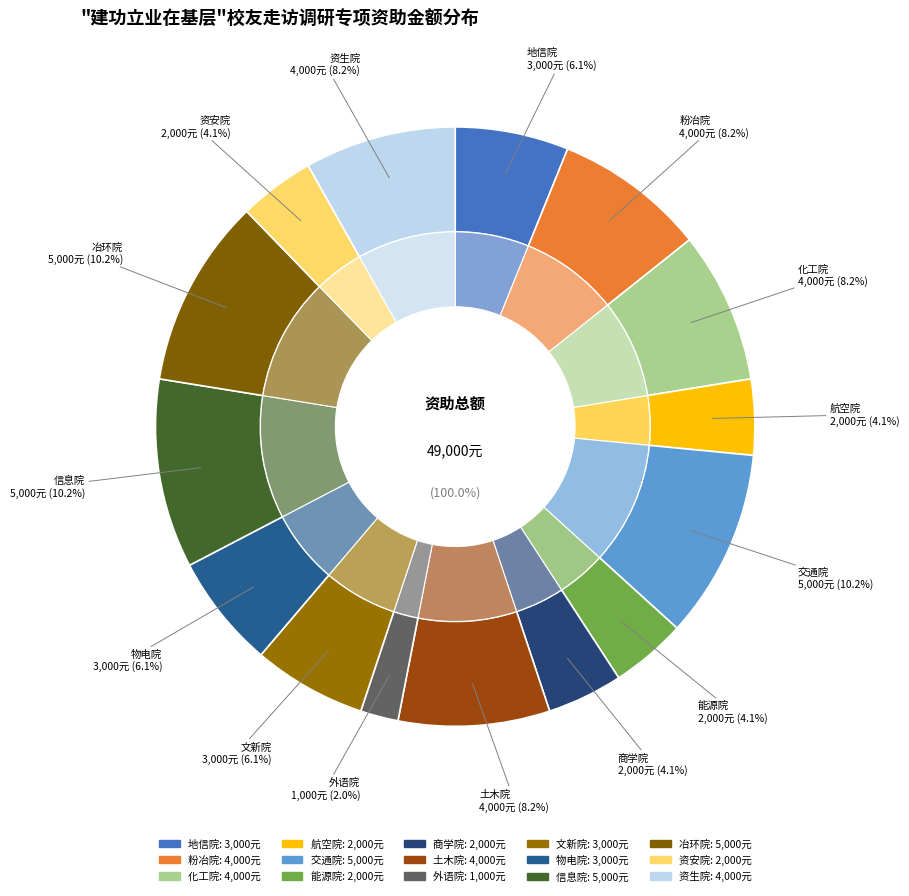

To the nearest percent, what is the difference between the largest and smallest slice percentages?

8%